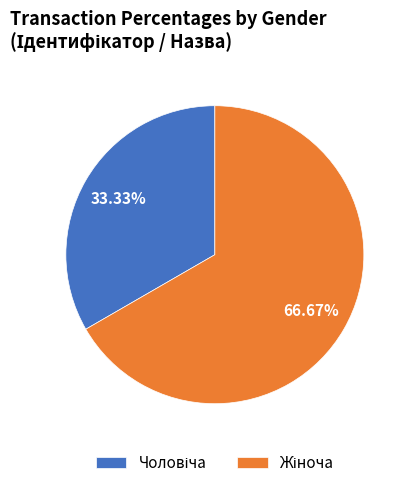

To the nearest percent, what is the difference between the largest and smallest slice percentages?

33%